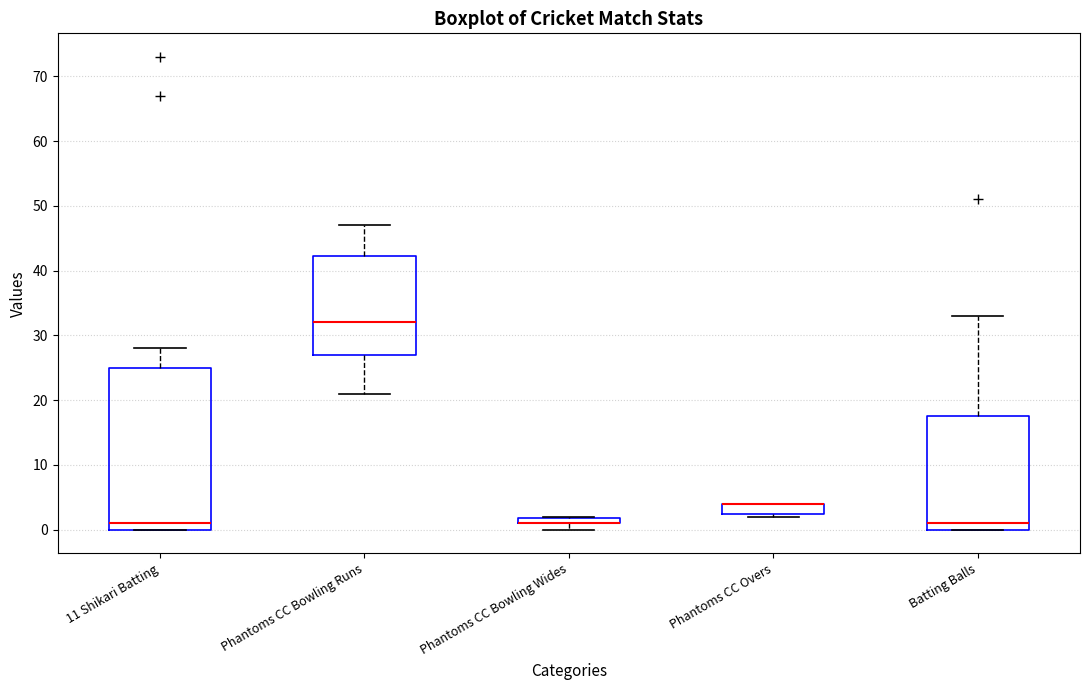

Comparing the boxes themselves (not the whiskers), which one is the tallest?

11 Shikari Batting